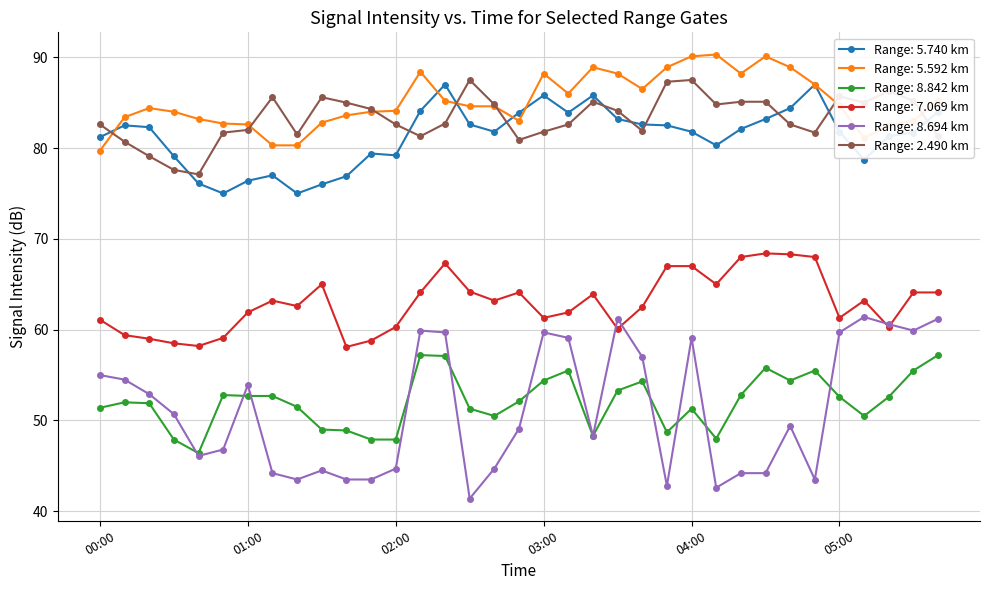

What is the value of the Range: 2.490 km point at the 3rd from the left?

79.1